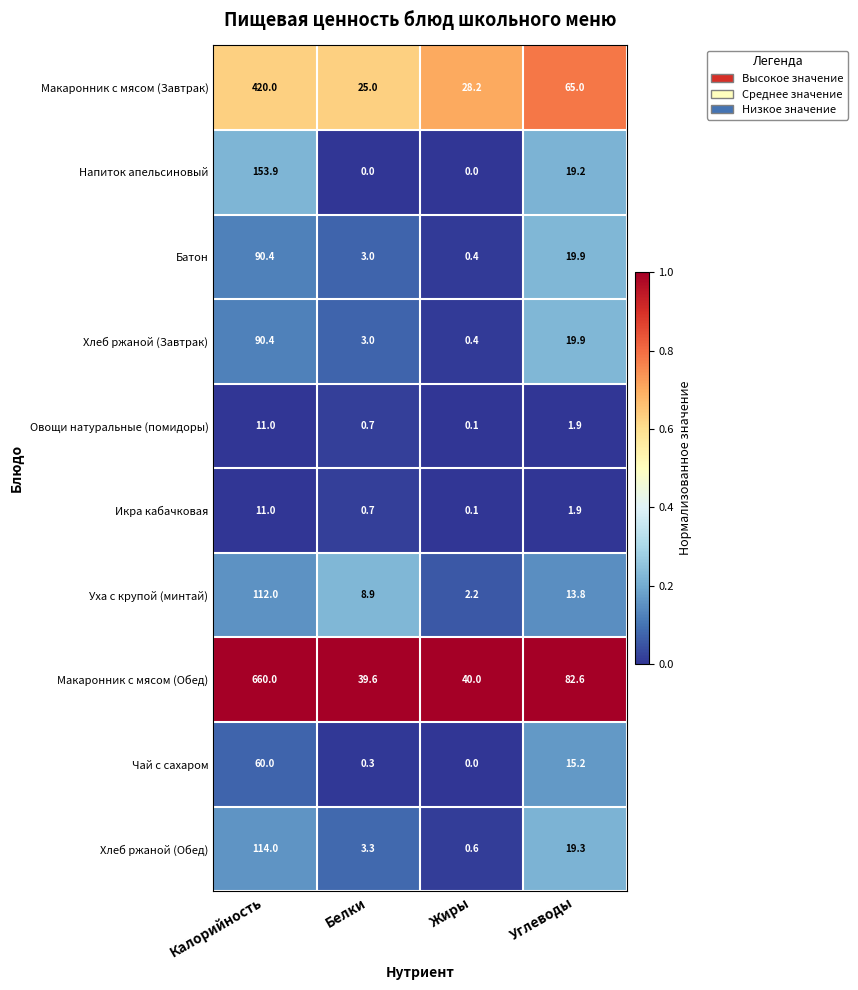

Read the Батон value at Калорийность.

90.4